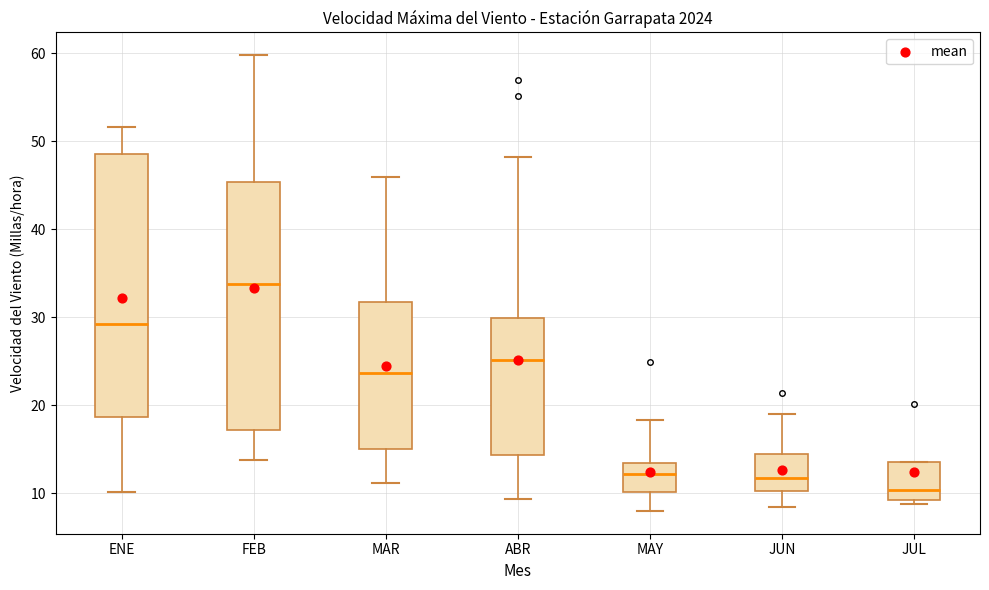

Where does the median line of the box for ABR sit on the y-axis? The values are not printed on the chart, so give them approximately, as read against the axis.

25